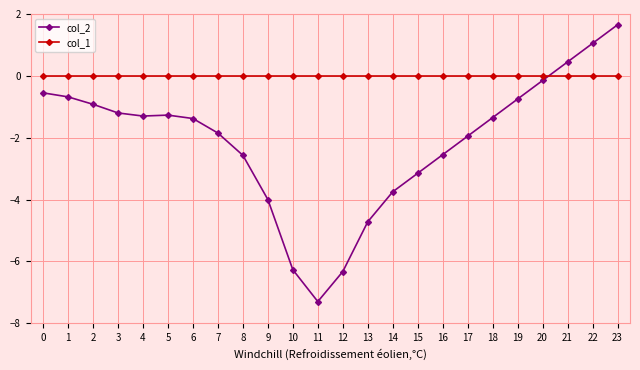

Rank the series at 14 from highest to lowest value.

col_1, col_2